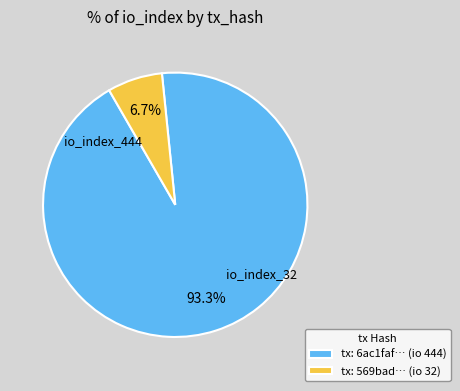

Which slice represents more than half of the pie?

tx: 6ac1faf… (io 444)